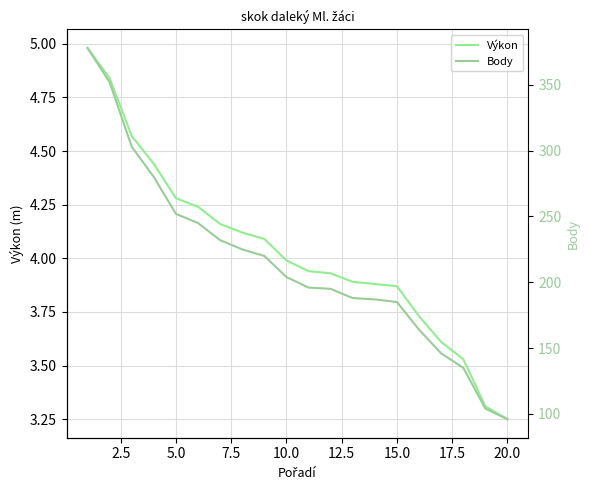

True or false: Výkon has more than 2 points higher than both neighbors.

False